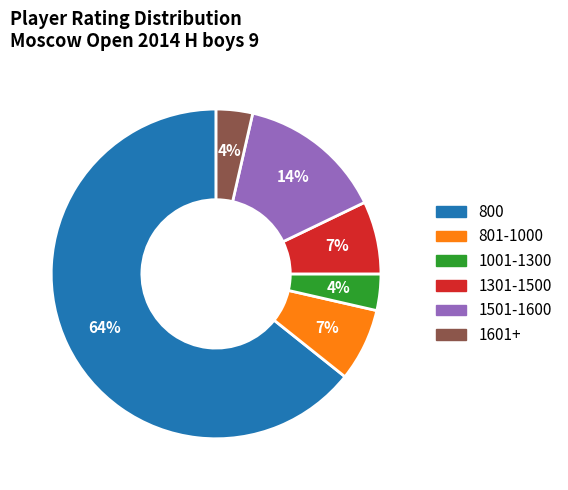

Is there any slice that represents more than half of the pie?

Yes